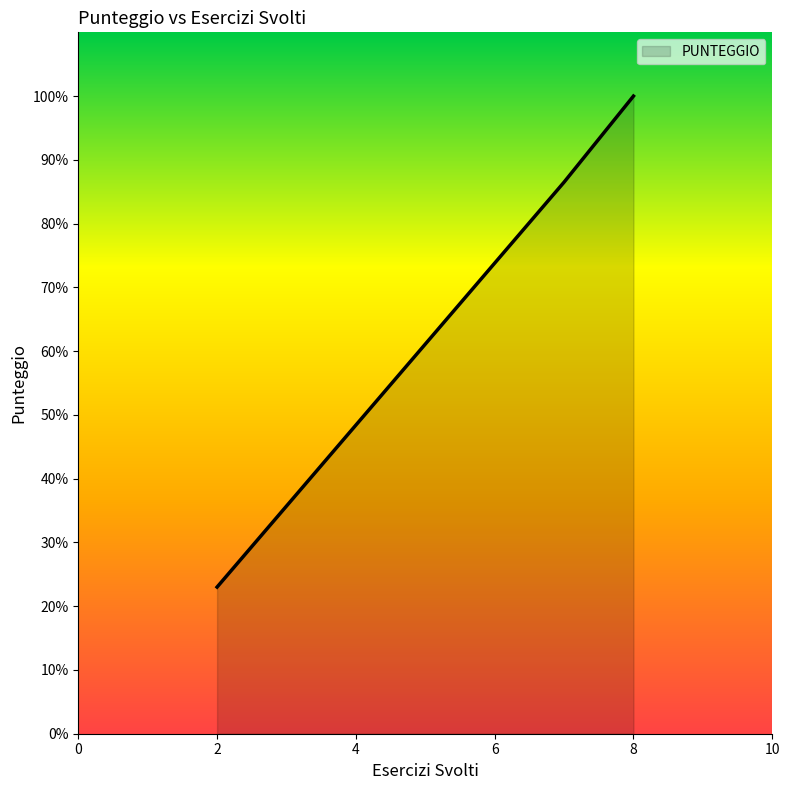

What is the smallest value displayed?

23.0